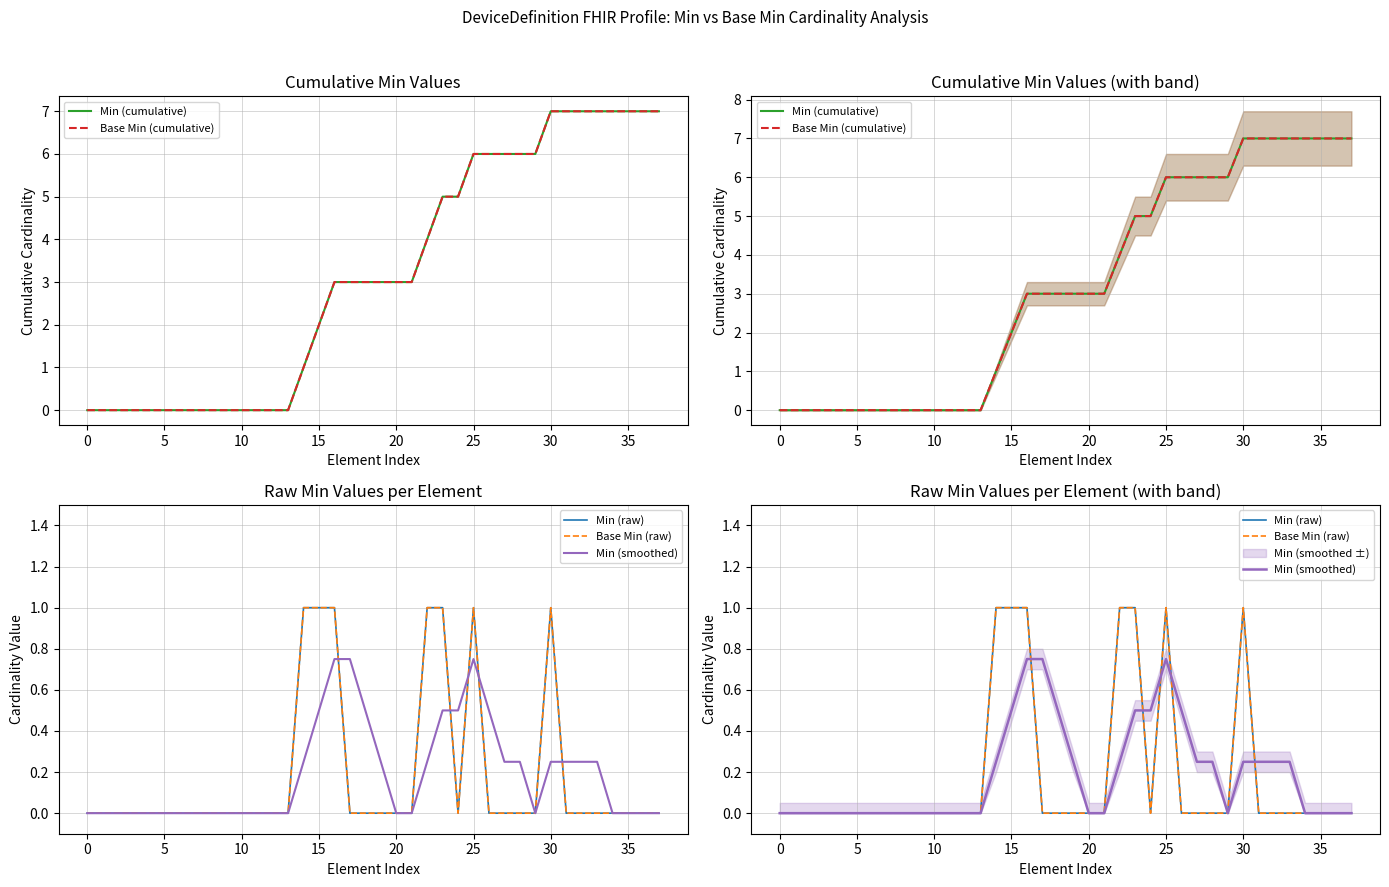

Does the chart display data point markers on the line(s)?

No